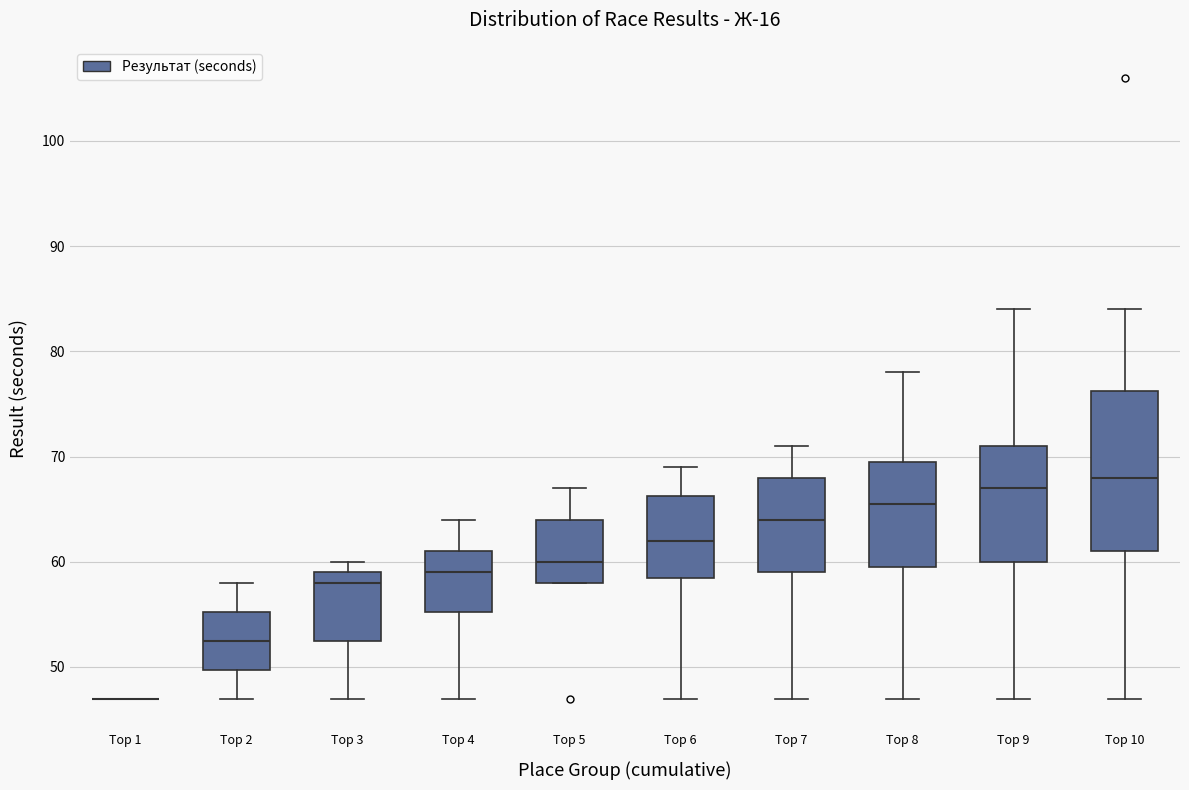

Comparing the boxes themselves (not the whiskers), which one is the tallest?

Top 10